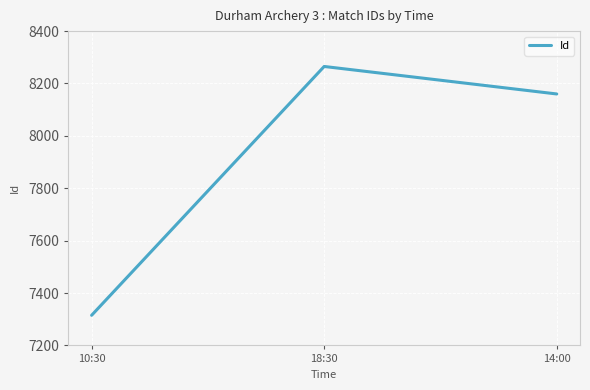

Rank the categories by value from lowest to highest.

10:30, 14:00, 18:30